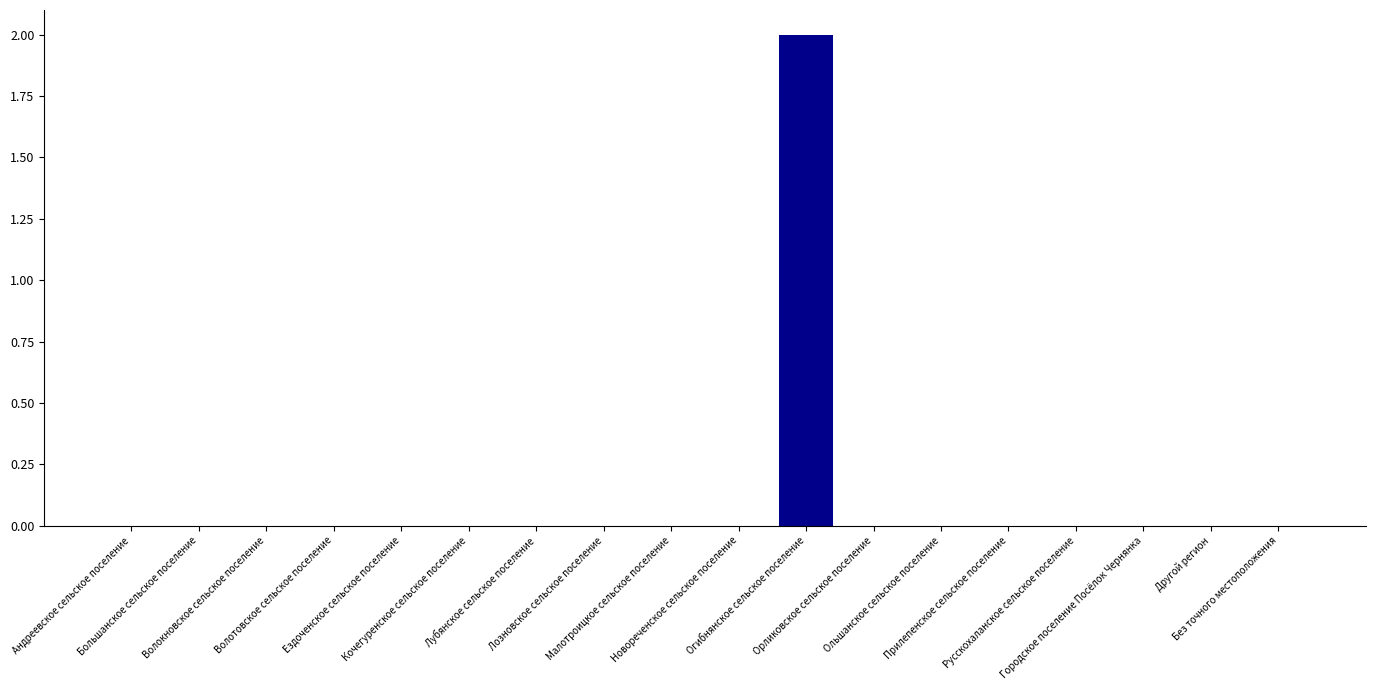

How many distinct data groups are displayed?

1